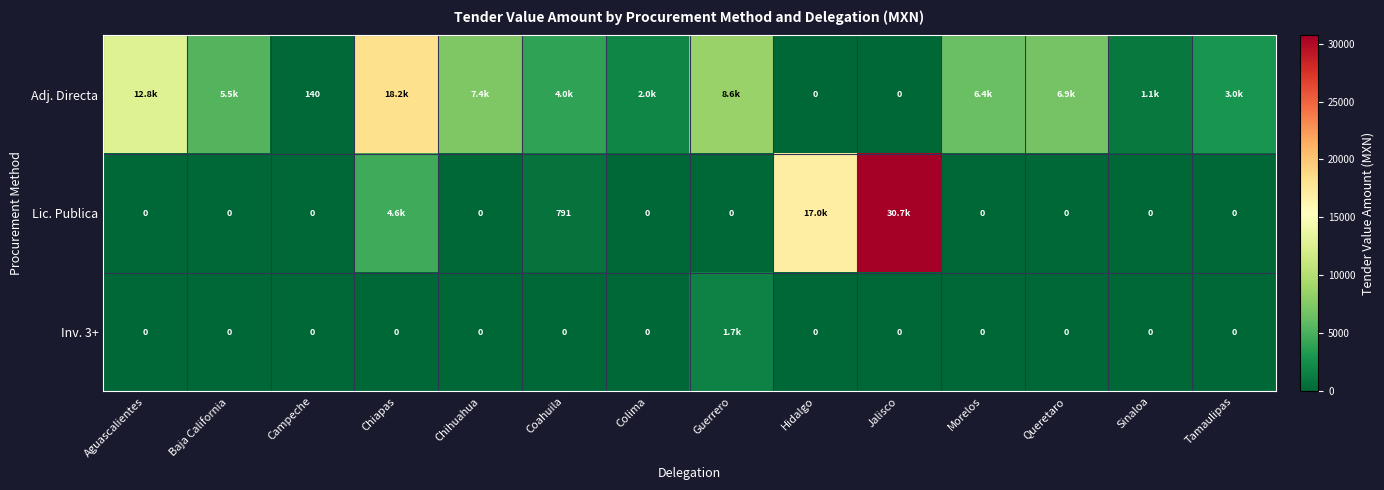

At which label does Inv. 3+ reach its minimum?

Aguascalientes